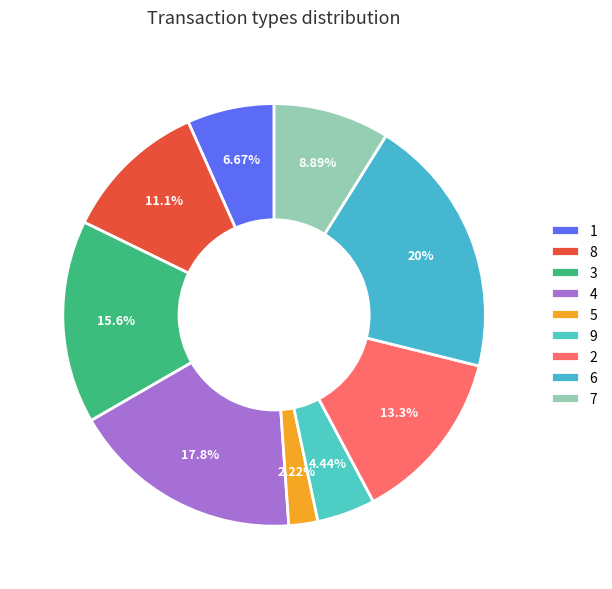

To the nearest percent, what portion does 4 represent?

18%